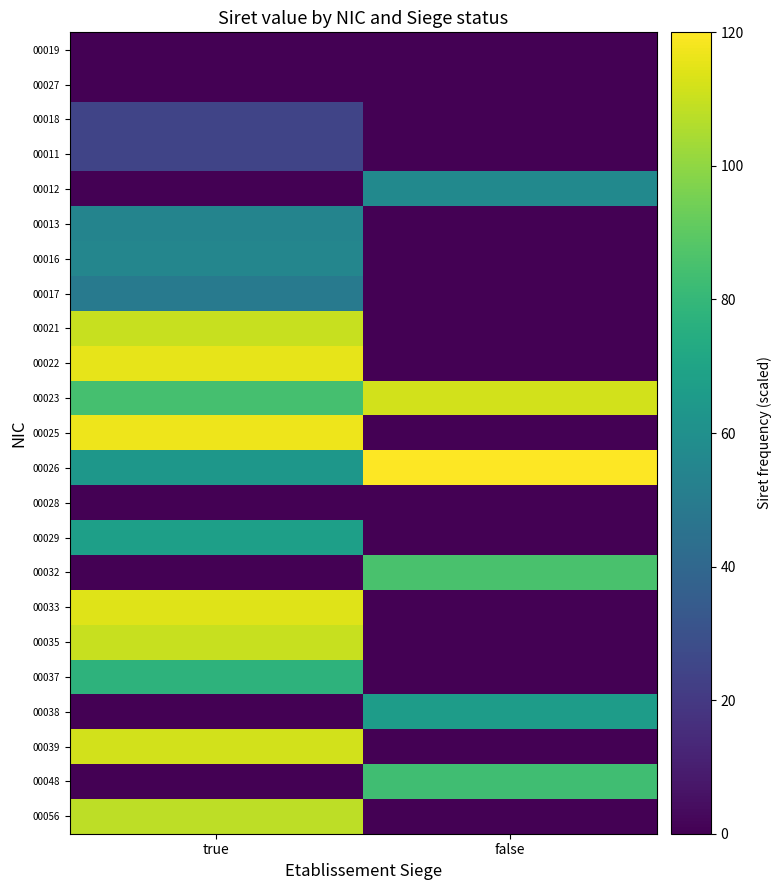

Between true and false, which is larger?

true